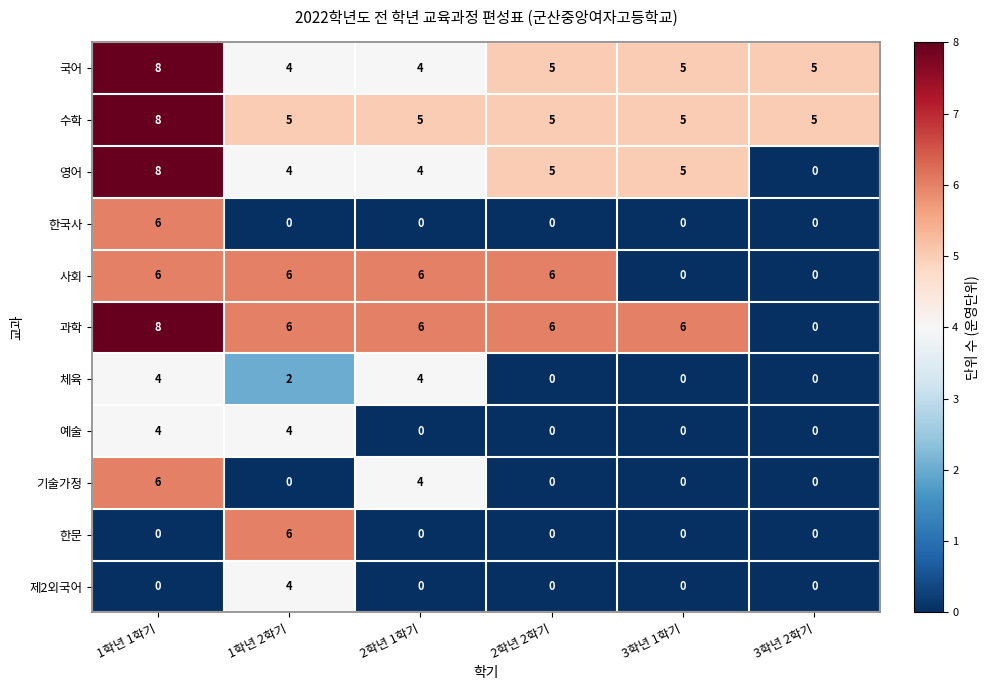

What is the difference between the maximum and minimum values in the 예술 series?

4